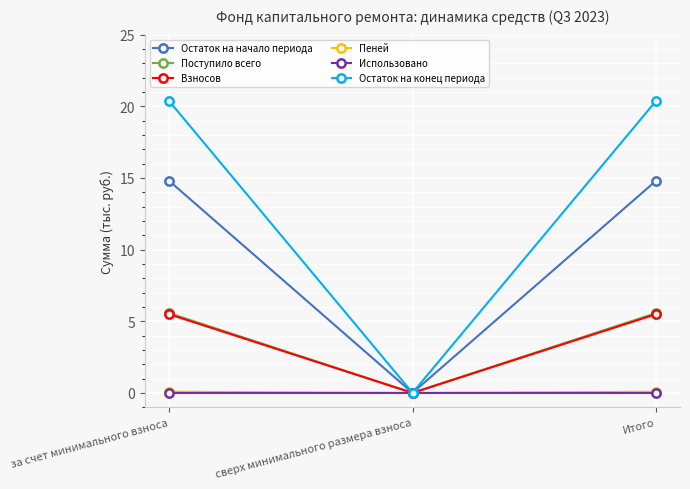

What is the label of the 2nd point from the right?

сверх минимального размера взноса